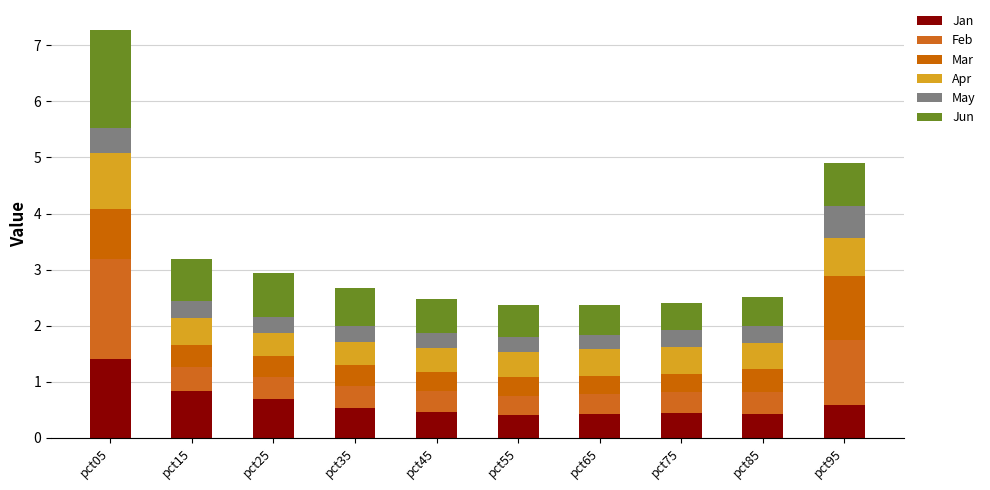

What are all the series names shown in the legend?

Jan, Feb, Mar, Apr, May, Jun